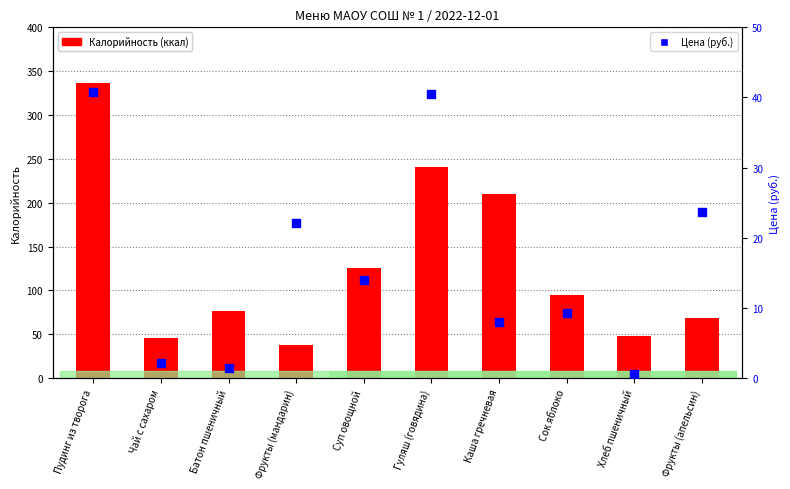

What is the total value across all series at Пудинг из творога?

377.8